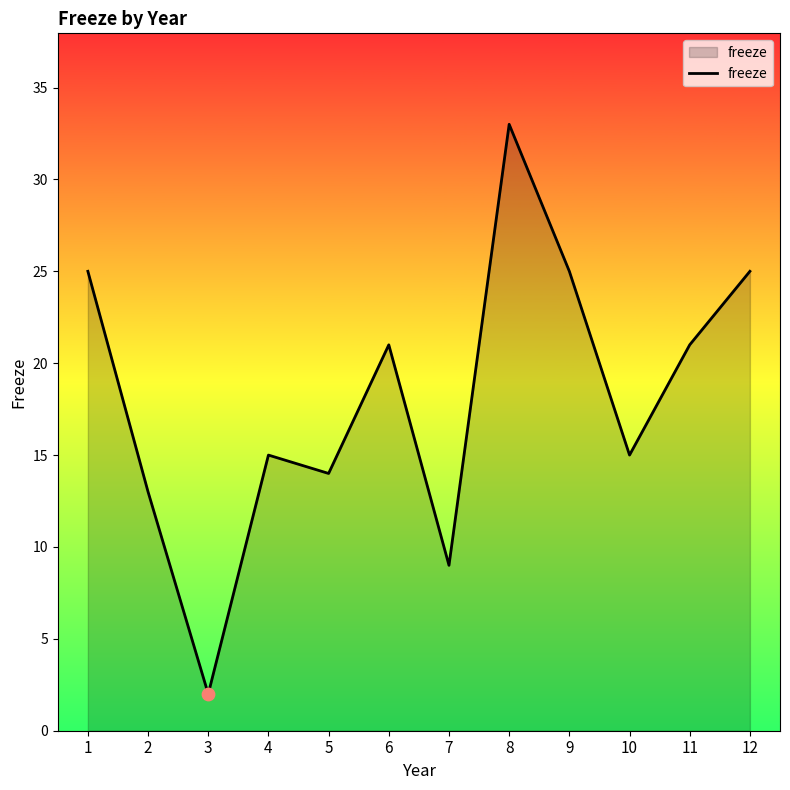

What is the ratio of the value at 3 to the value at 10?

0.1